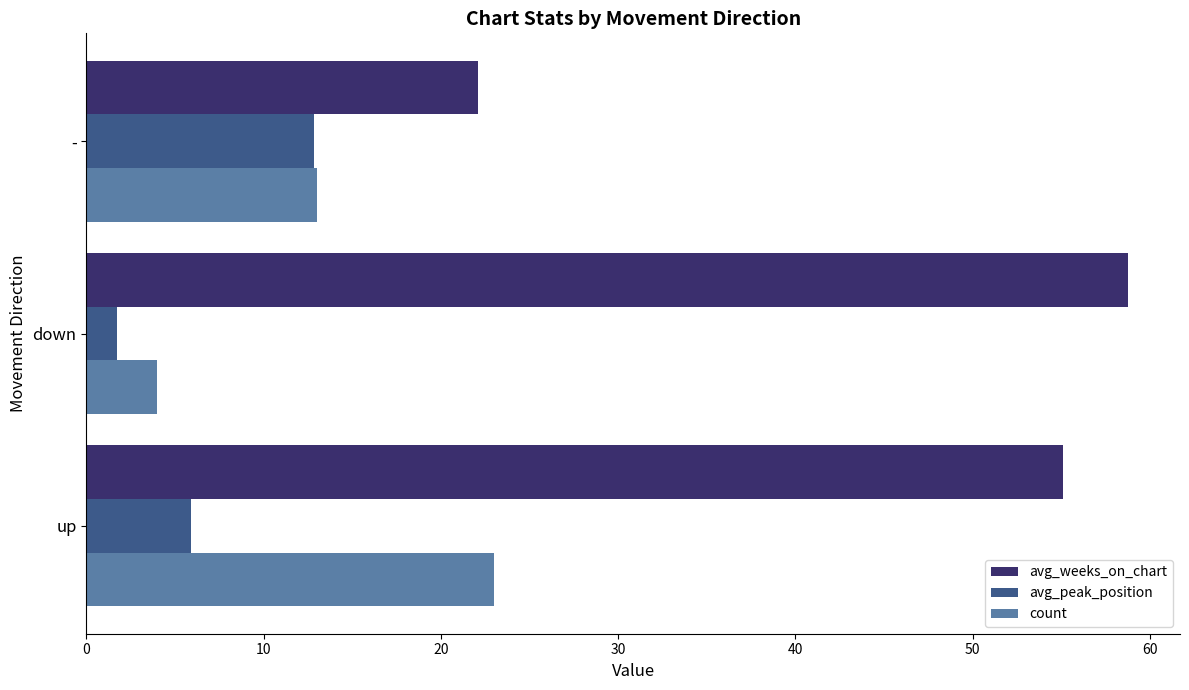

Is the value of avg_peak_position at up greater than the value of count at -?

No